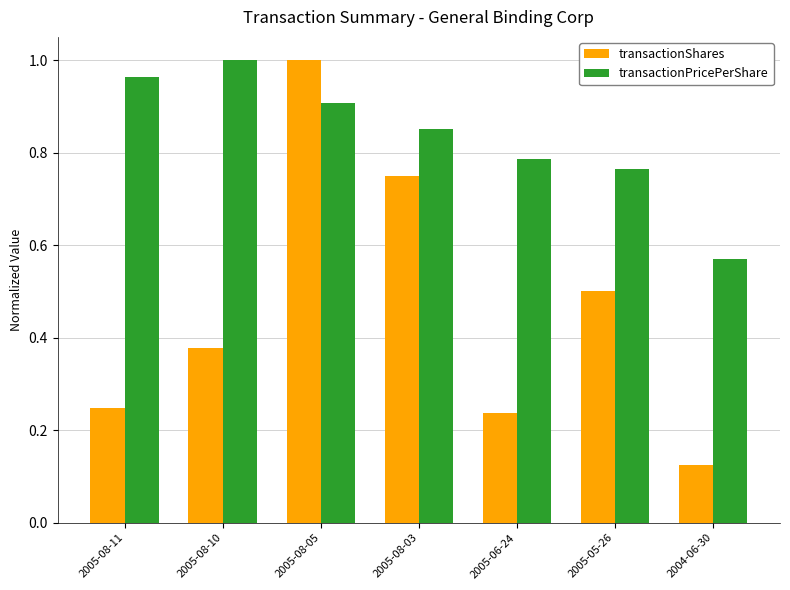

List the series in order of their overall mean, highest first.

transactionPricePerShare, transactionShares